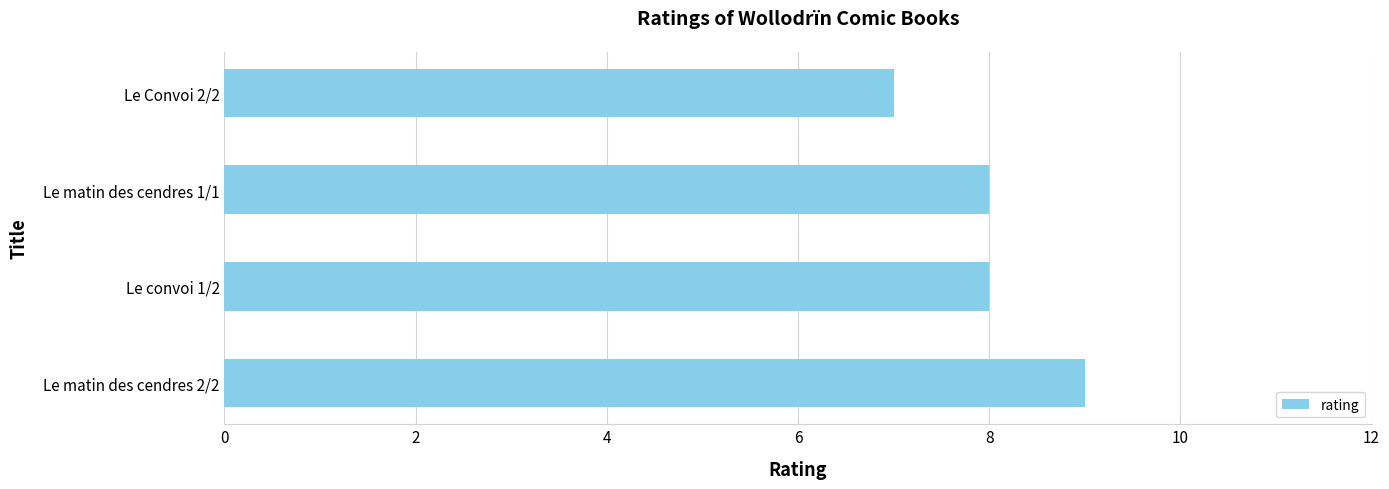

The value at Le matin des cendres 2/2 is 12. True or false?

False